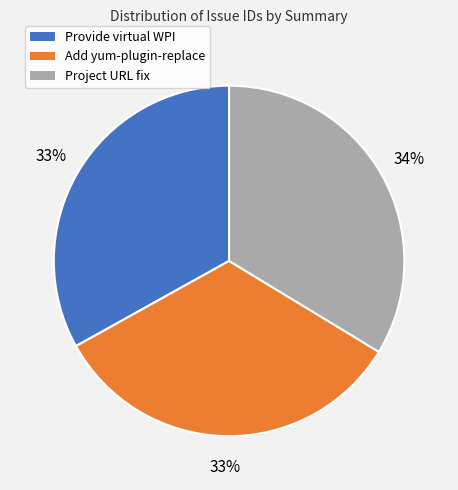

Is it true that Project URL fix is 23% of the pie?

False